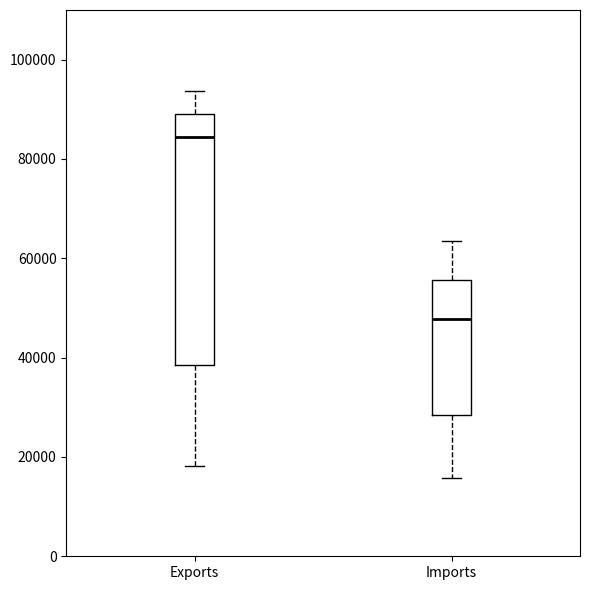

Which box's median line is the highest?

Exports